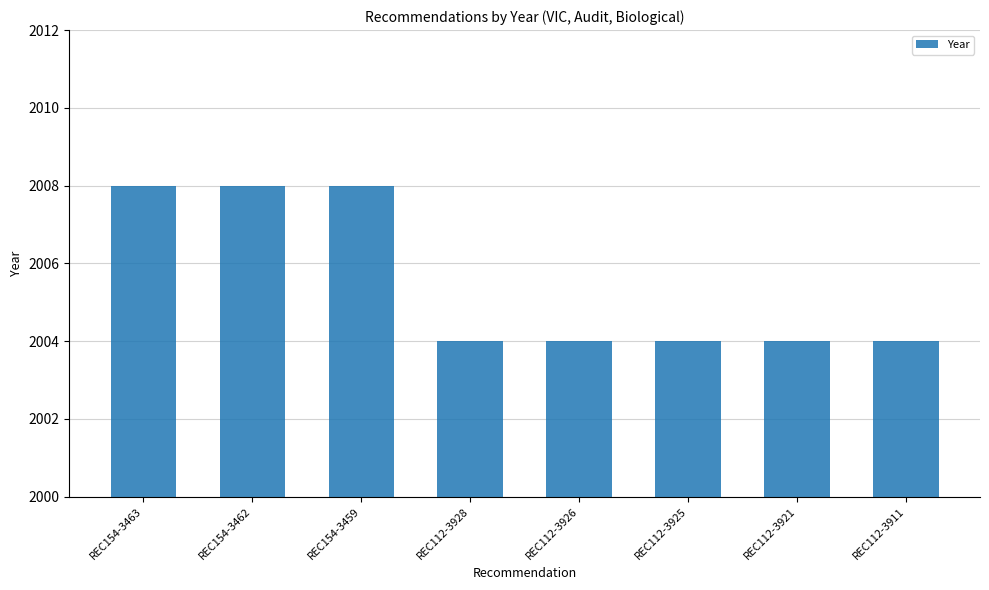

Count the values in the range 2004 to 2008.

8